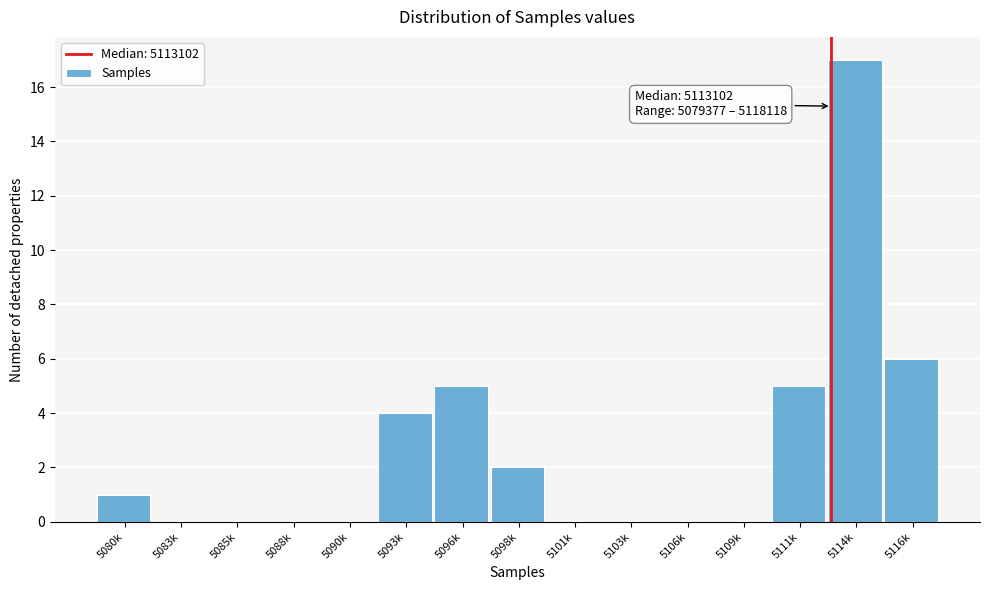

Reading left to right, list all the values displayed in this chart.

5080k=1	5083k=0	5085k=0	5088k=0	5090k=0	5093k=4	5096k=5	5098k=2	5101k=0	5103k=0	5106k=0	5109k=0	5111k=5	5114k=17	5116k=6